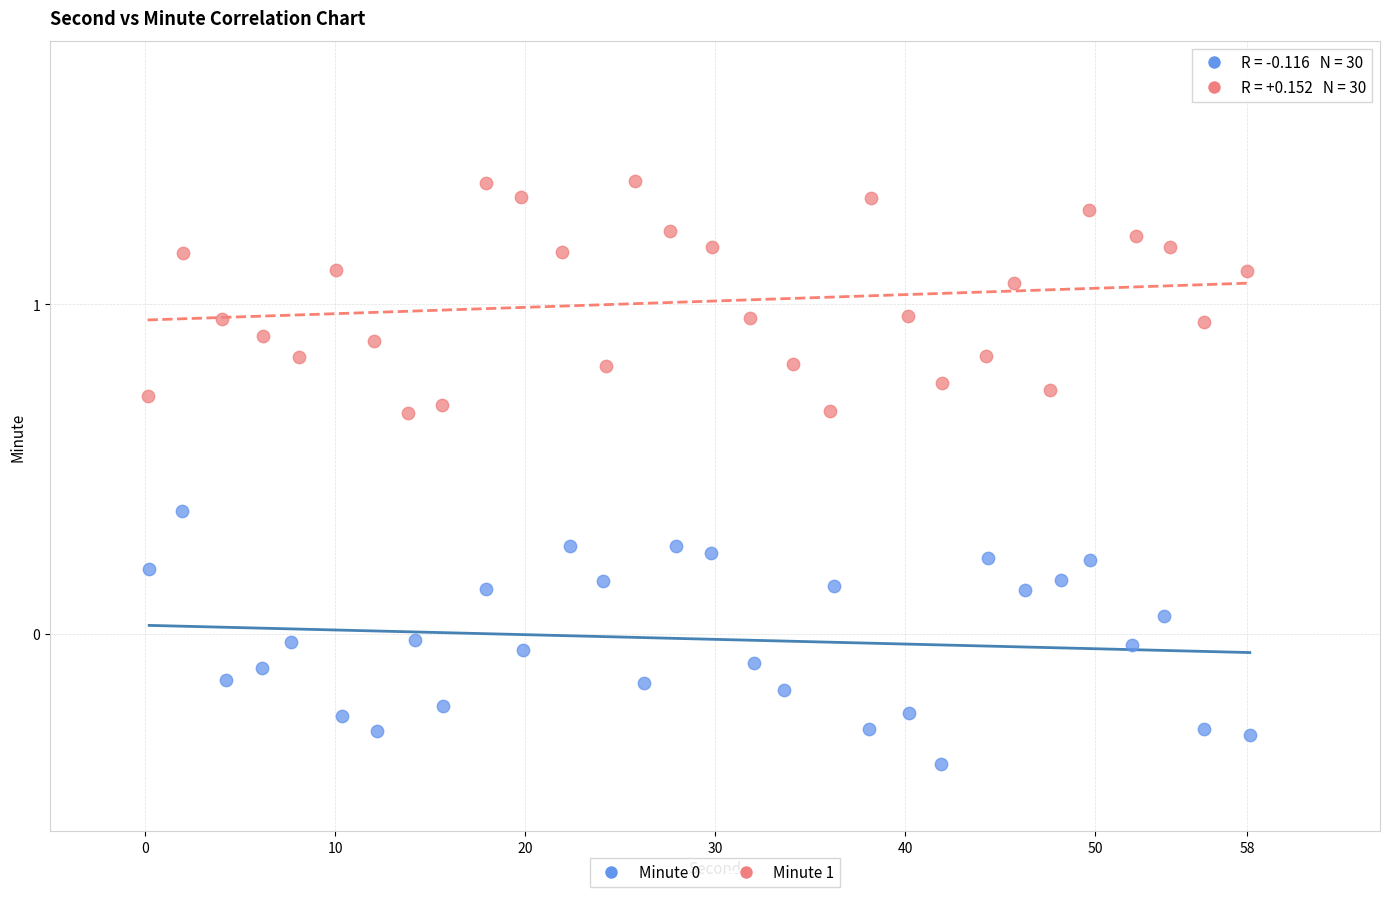

Which series contains the highest Y value?

Minute 1